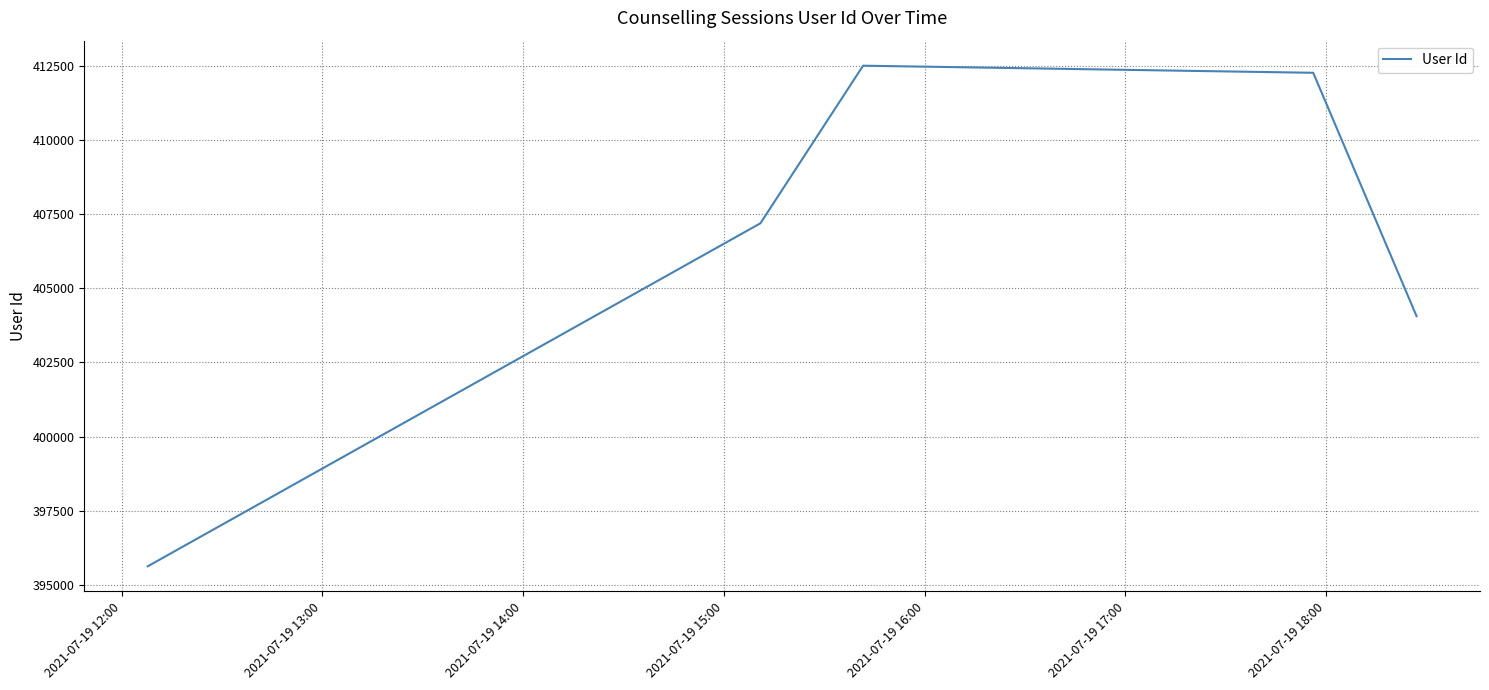

Reading left to right, list all the values displayed in this chart.

395630	407191	412502	412263	404061